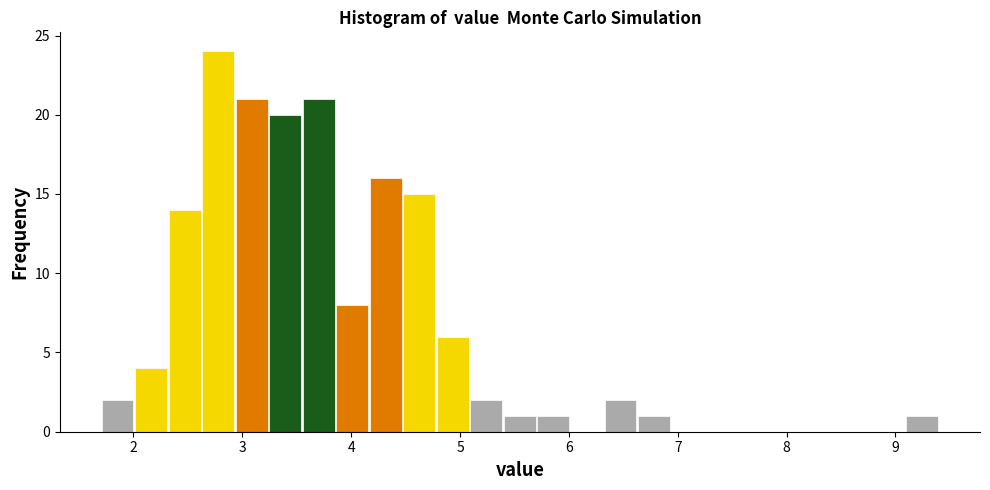

Read against the x-axis, roughly where is the centre of the tallest bar?

2.8